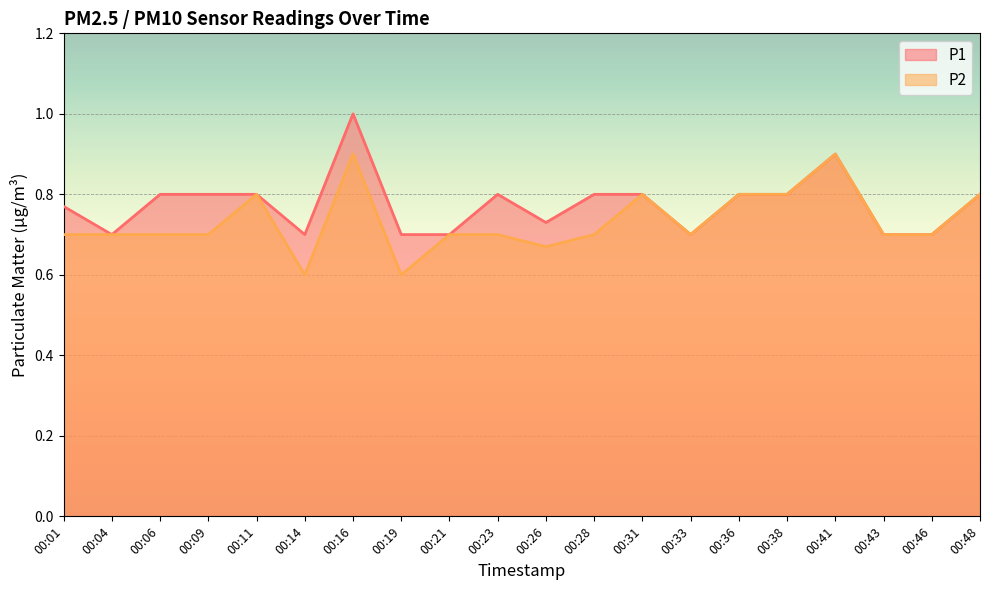

What is the maximum value for P1?

1.0